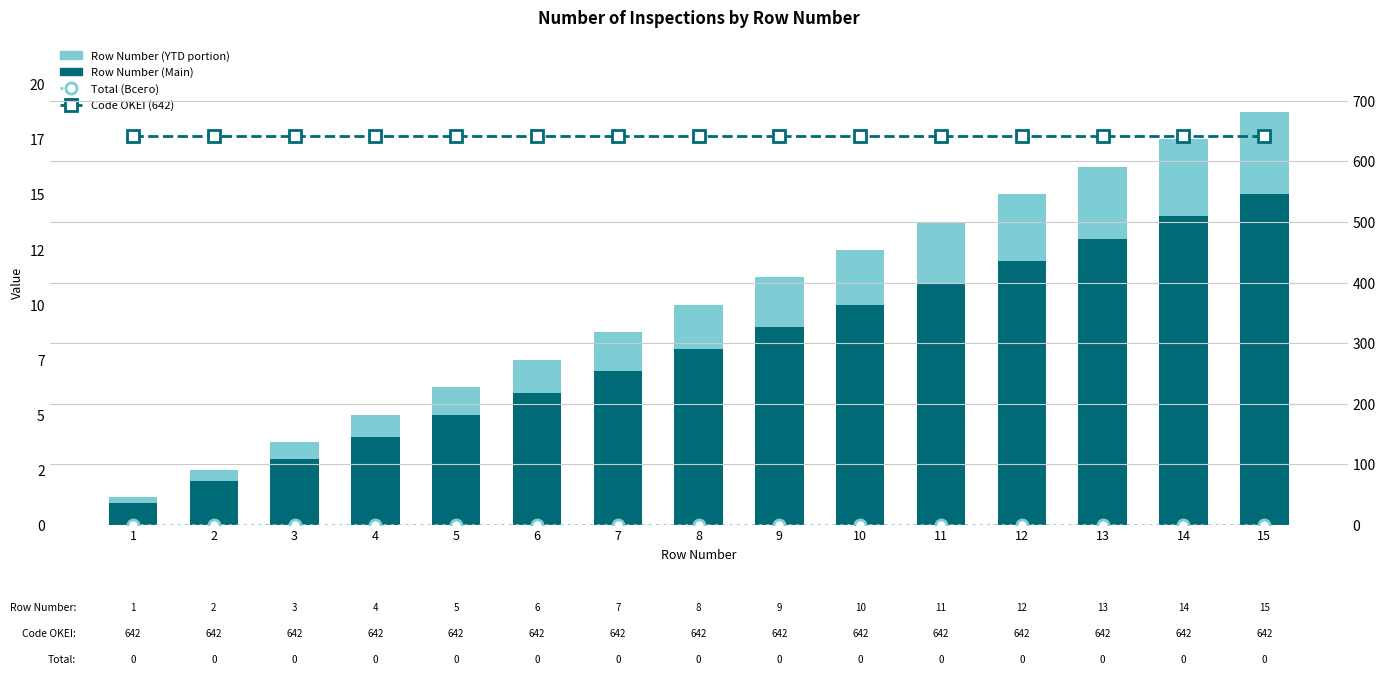

What is the spread (max minus min) of values at 2?

642.0